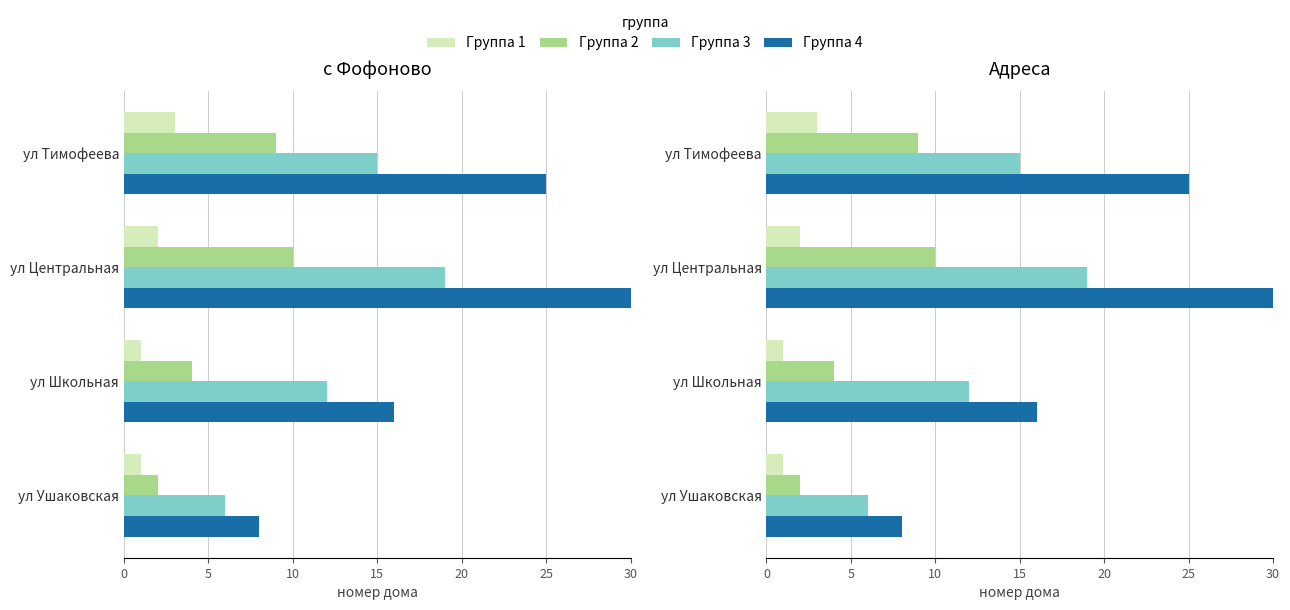

Are the bars horizontal?

Yes